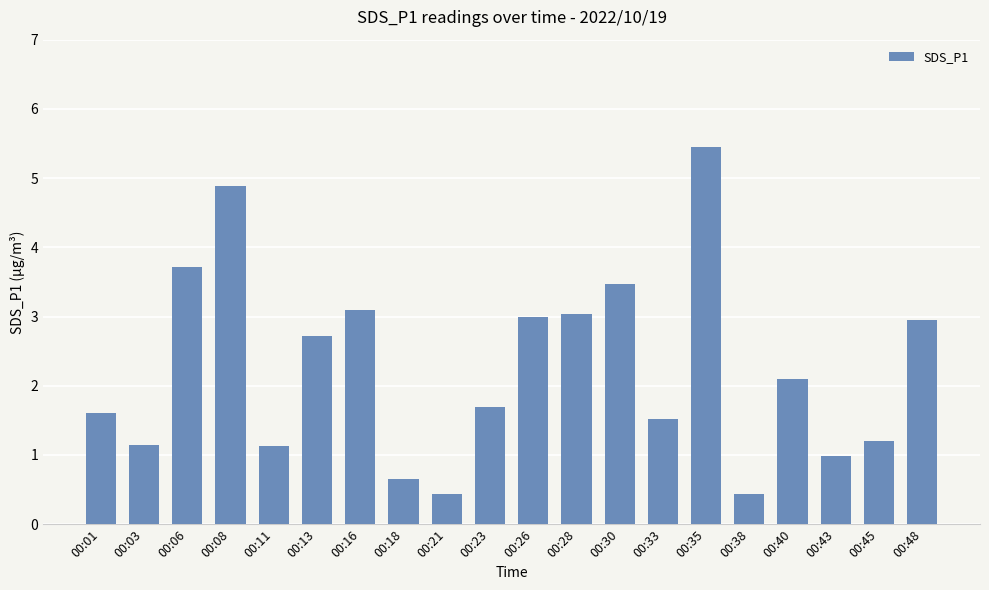

The value at 00:35 is 9.4. True or false?

False